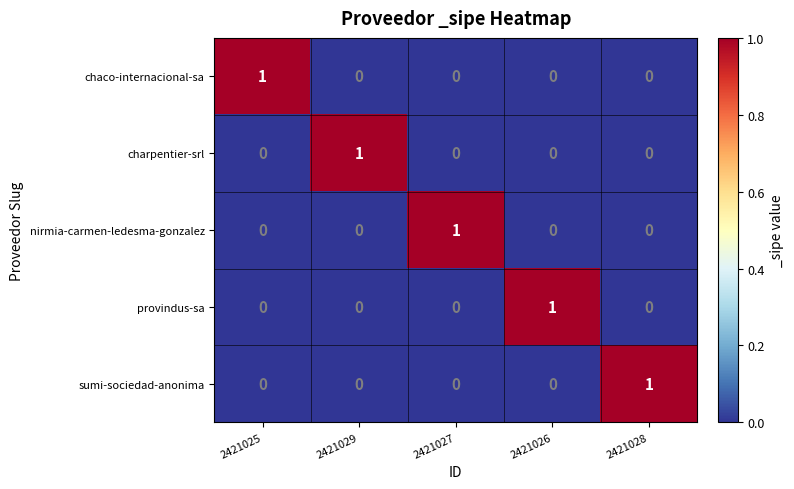

Reading right to left, list all the values displayed in this chart.

chaco-internacional-sa: 0	0	0	0	1
charpentier-srl: 0	0	0	1	0
nirmia-carmen-ledesma-gonzalez: 0	0	1	0	0
provindus-sa: 0	1	0	0	0
sumi-sociedad-anonima: 1	0	0	0	0